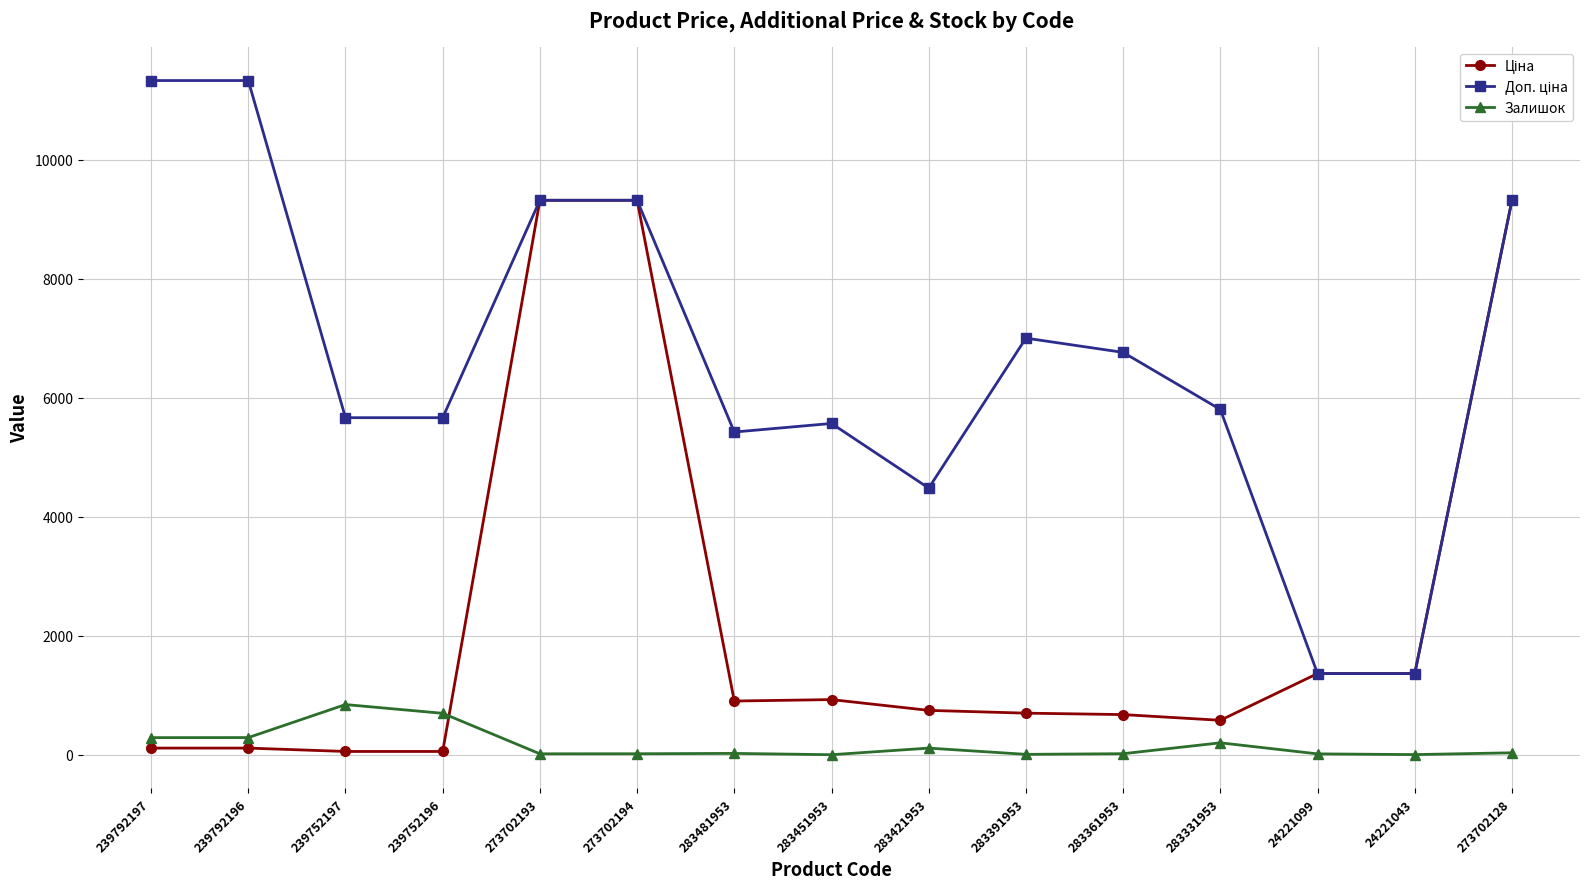

At how many categories does at least one series exceed 2936?

13